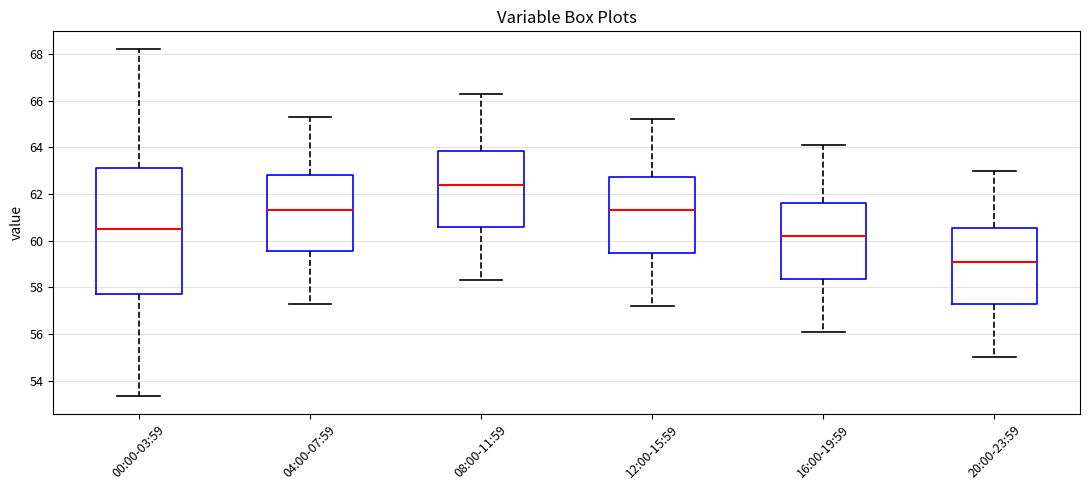

Which box is the tallest, from its lower edge to its upper edge?

00:00-03:59